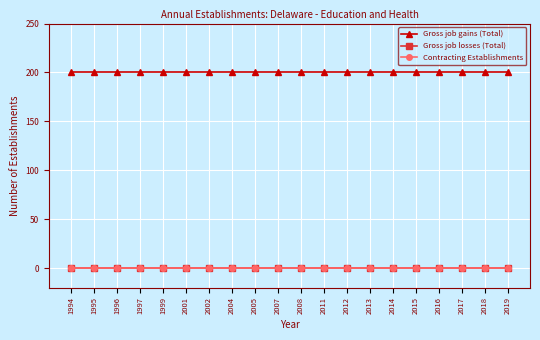

Does the chart have visible grid lines?

Yes